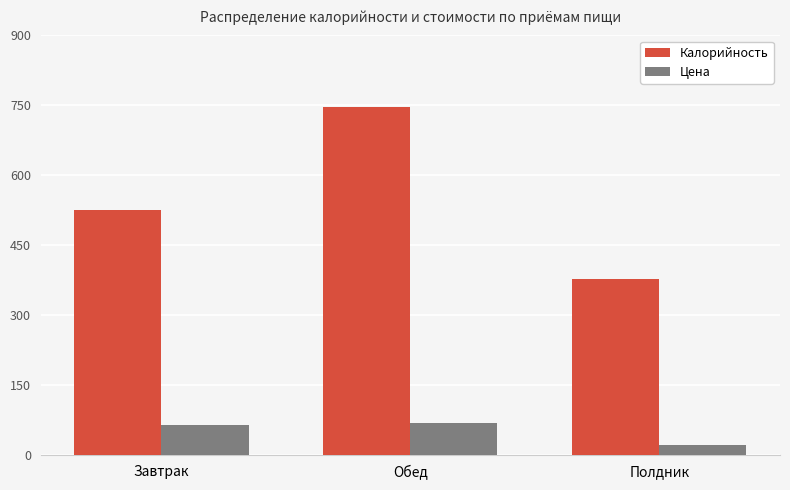

At Обед, list the series in order from smallest to largest.

Цена, Калорийность